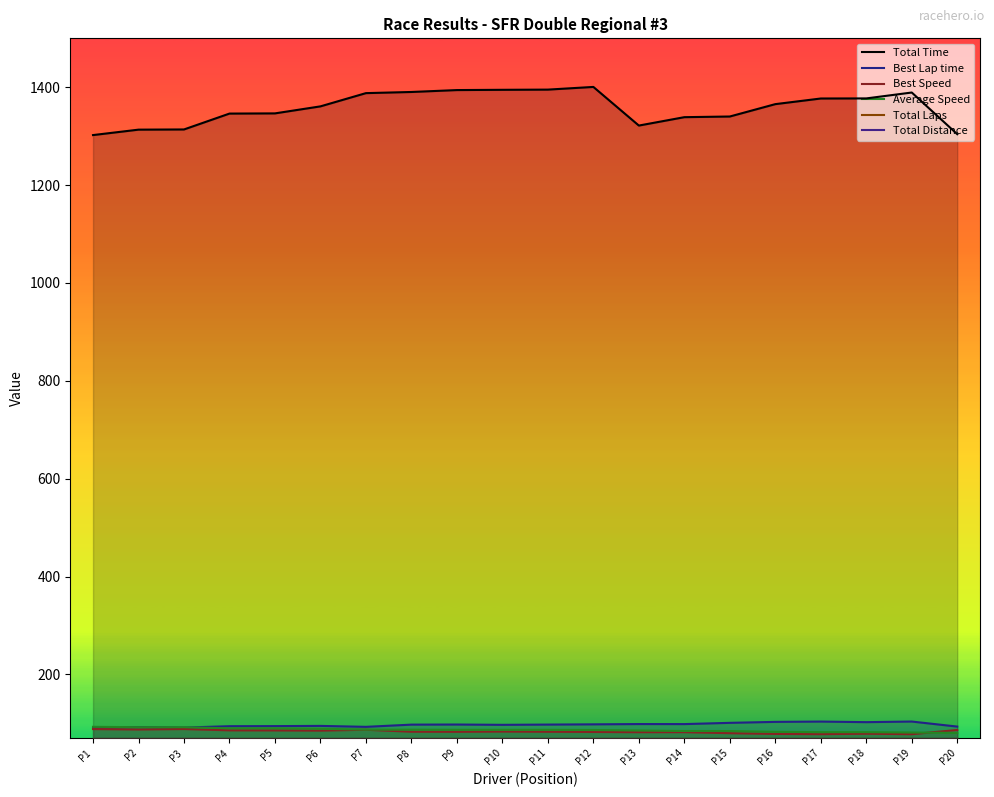

Between P6 and P7, which series saw the biggest shift?

Total Time